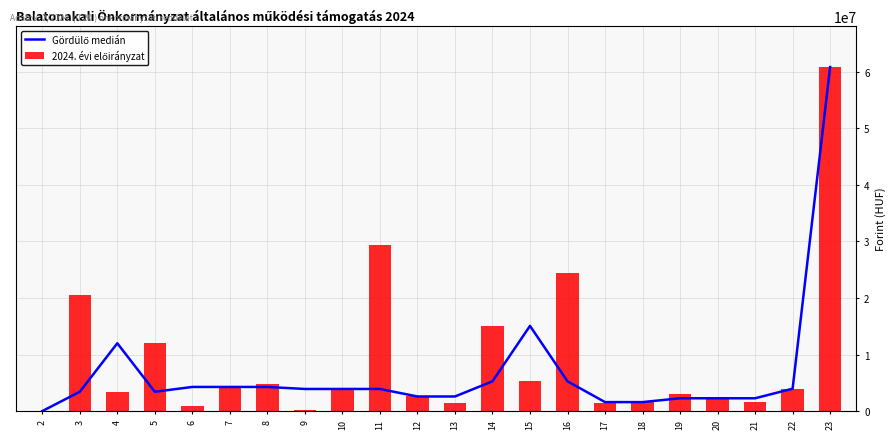

How many data points in 2024. évi előirányzat are less than 3915653?

11